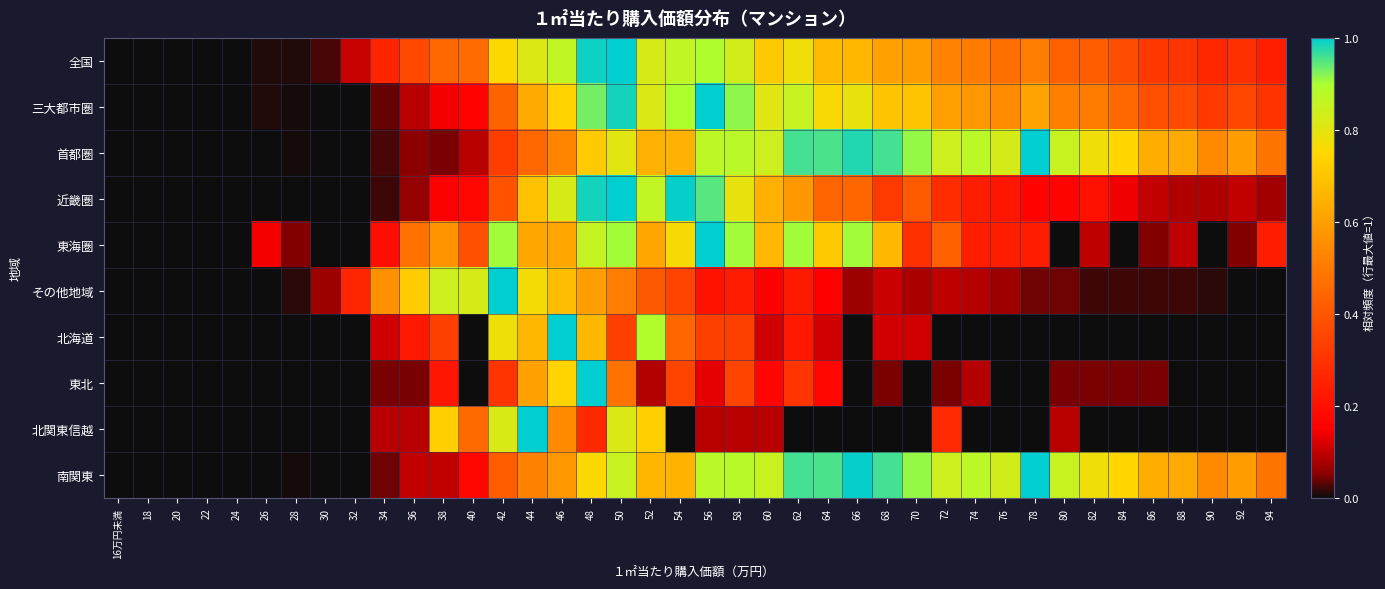

How many series are shown in this chart?

10